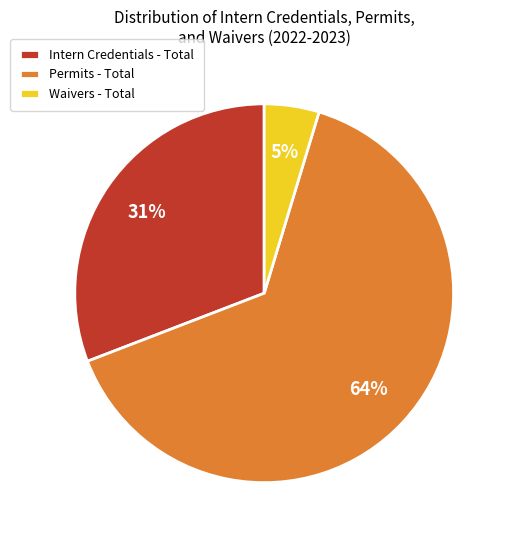

Is there a majority slice in this chart?

Yes